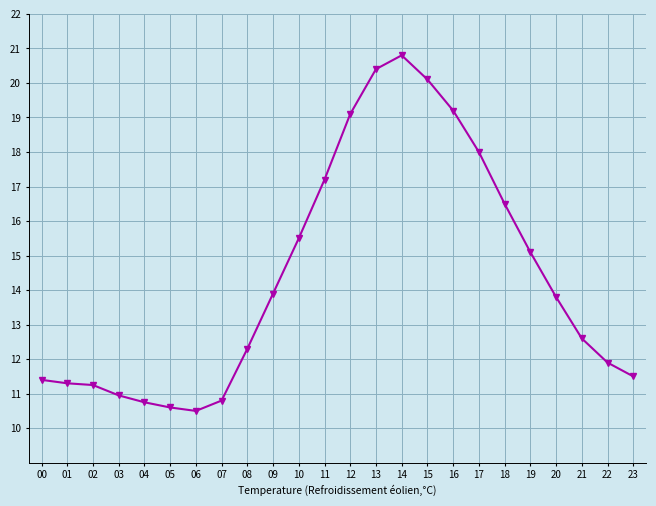

What is the value of the 14th point from the left?

20.4